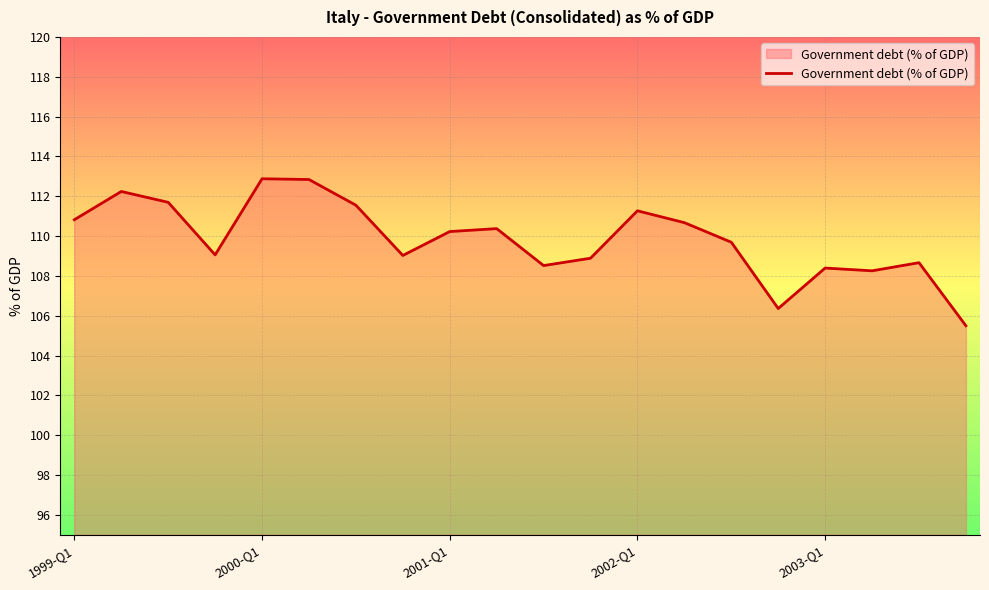

What is the maximum value shown in the chart?

112.9